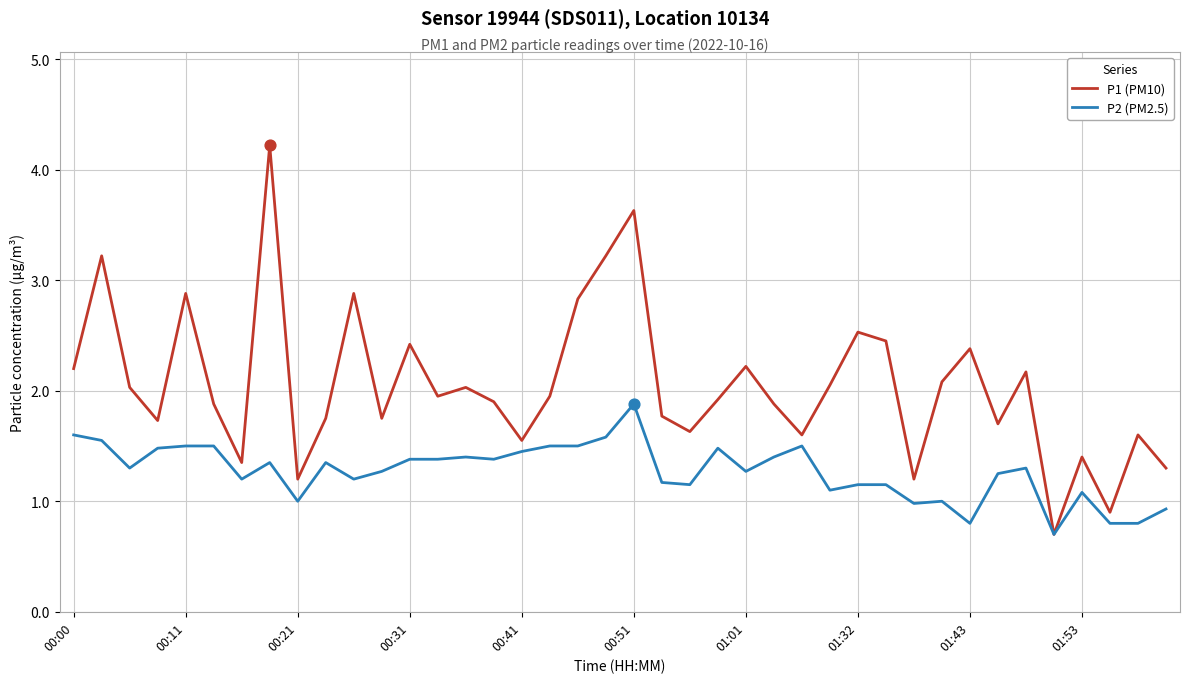

What are all the series names shown in the legend?

P1 (PM10), P2 (PM2.5)